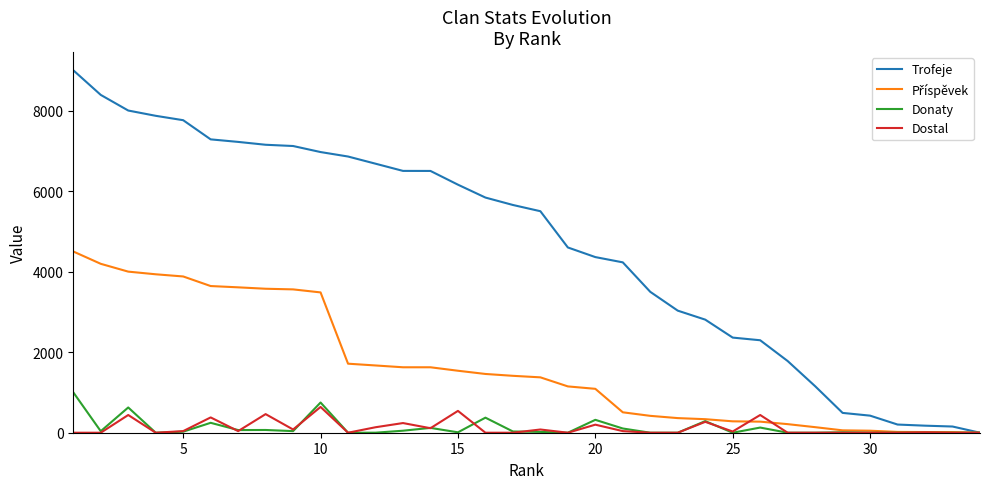

What is the maximum value for Trofeje?

9000